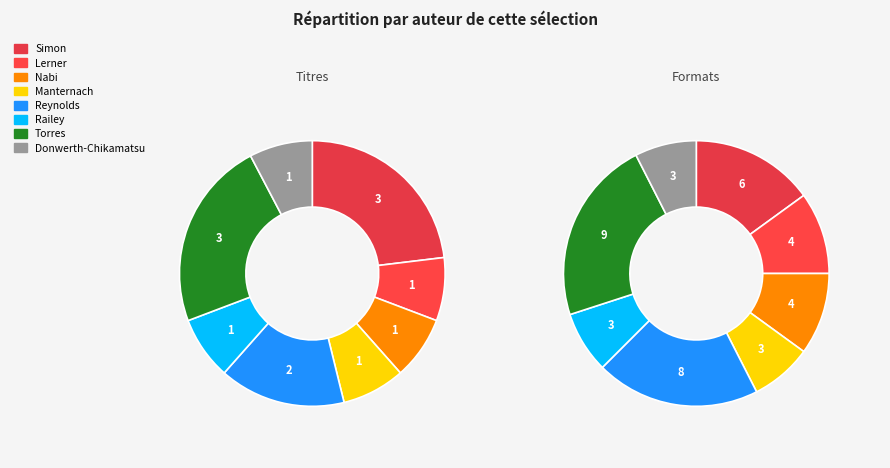

What is the largest slice in the pie chart?

Coco Simon